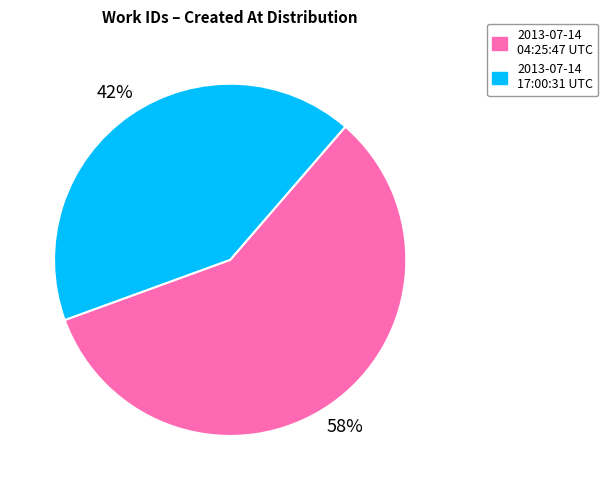

Between 2013-07-14 17:00:31 UTC and 2013-07-14 04:25:47 UTC, which is larger?

2013-07-14 04:25:47 UTC